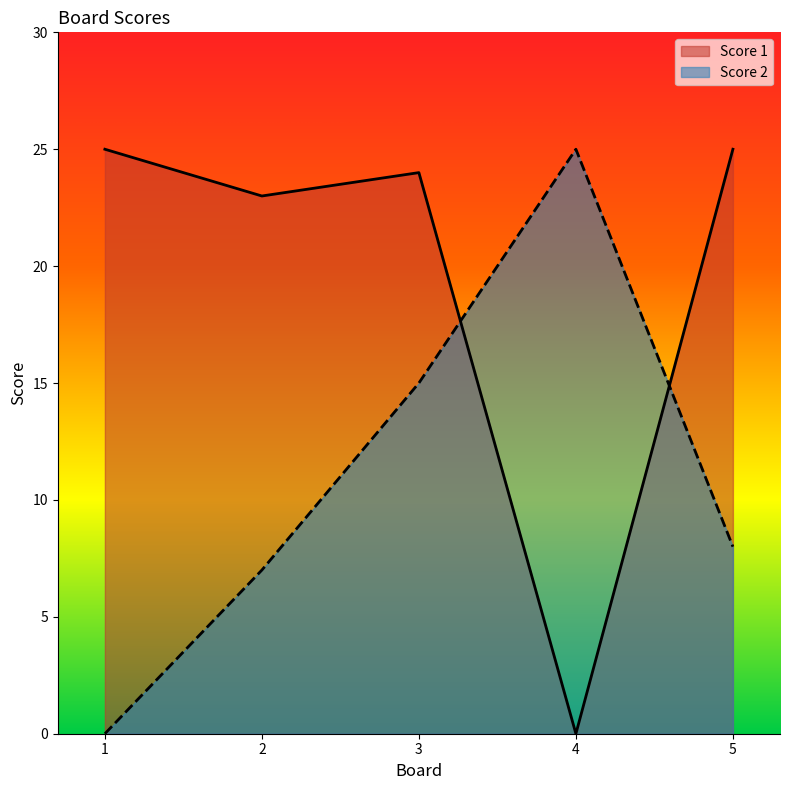

What is the sum of the Score 2 values at 5 and 4?

33